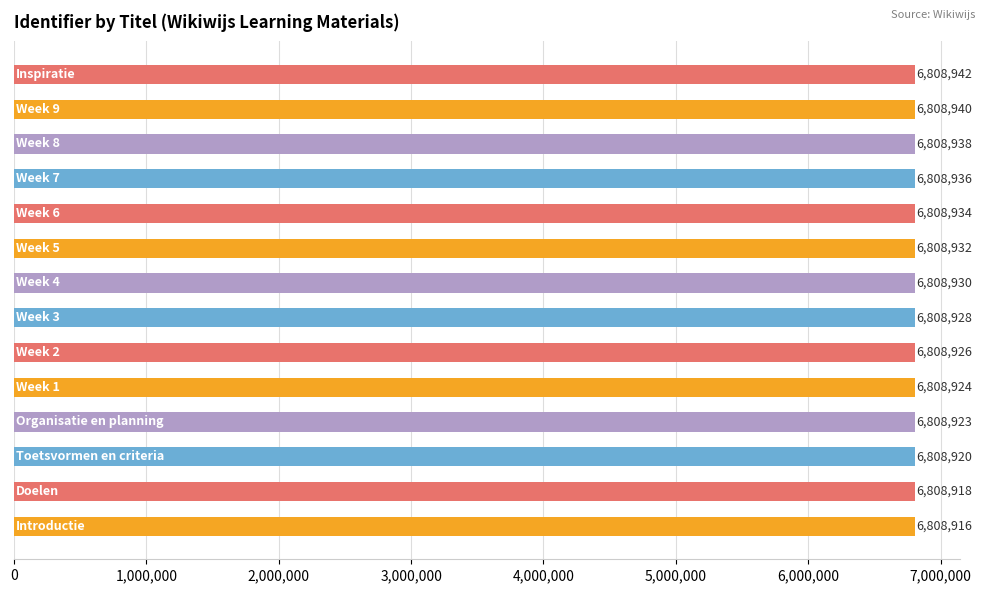

What is the maximum value shown in the chart?

6808942